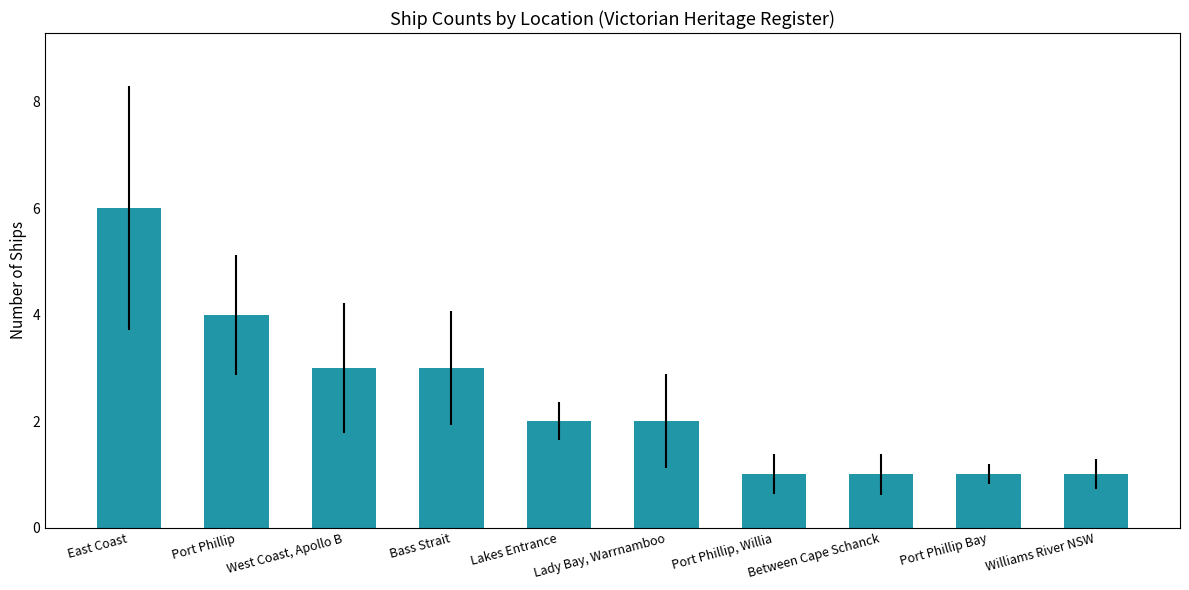

What is the label of the 3rd bar from the right?

Between Cape Schanck